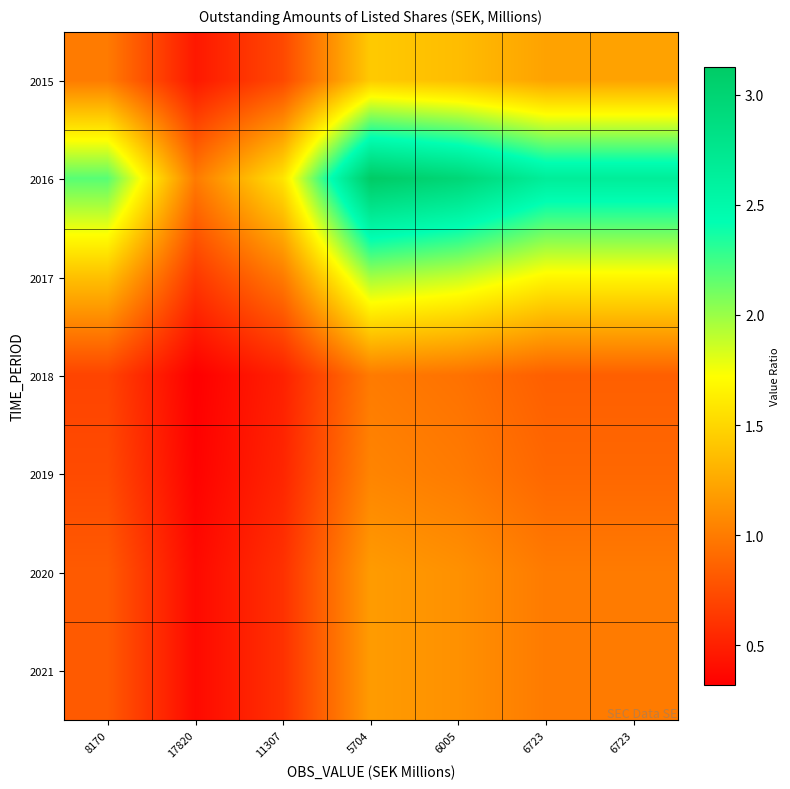

What is the difference between the highest and lowest values at 6723?

1.8